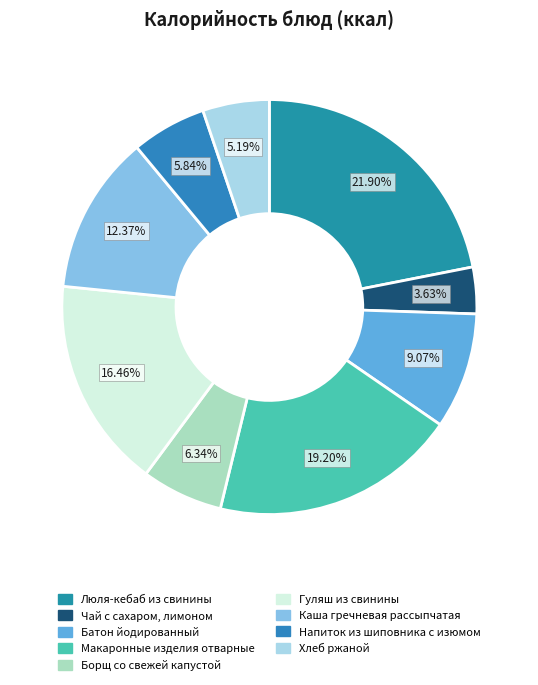

Is Хлеб ржаной the majority of the pie?

No